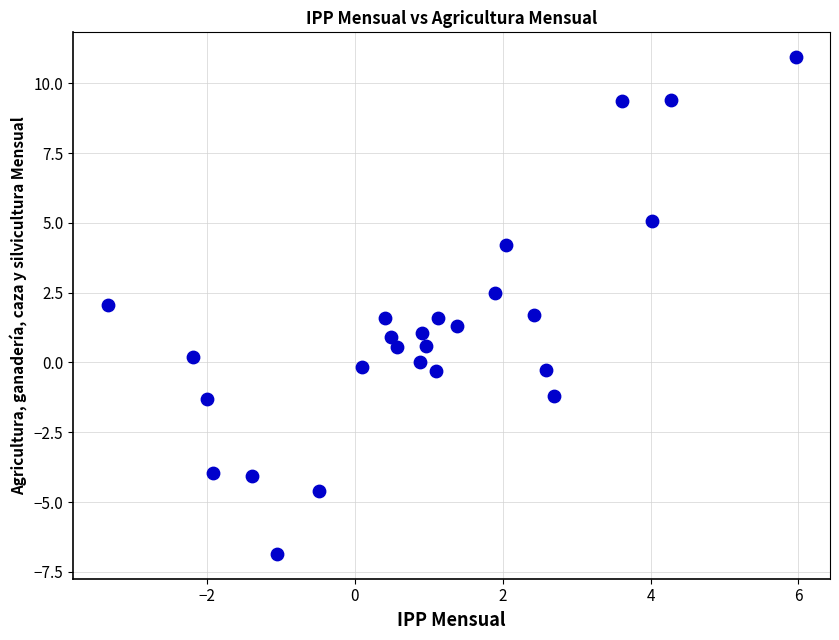

What is the range of X values (max minus min)?

9.3